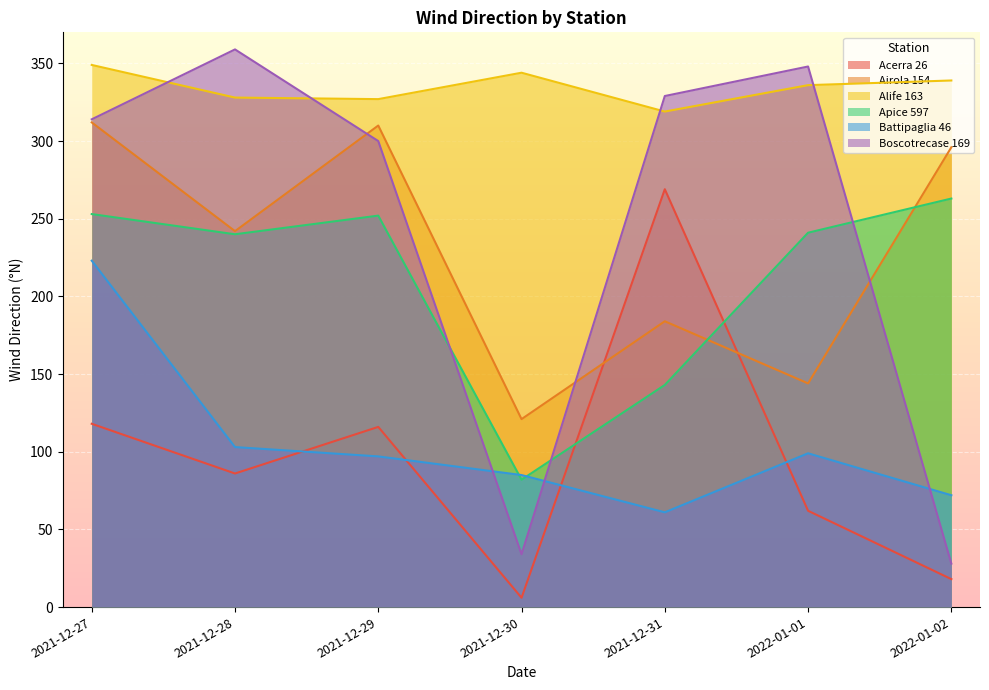

How many series are shown in this chart?

6